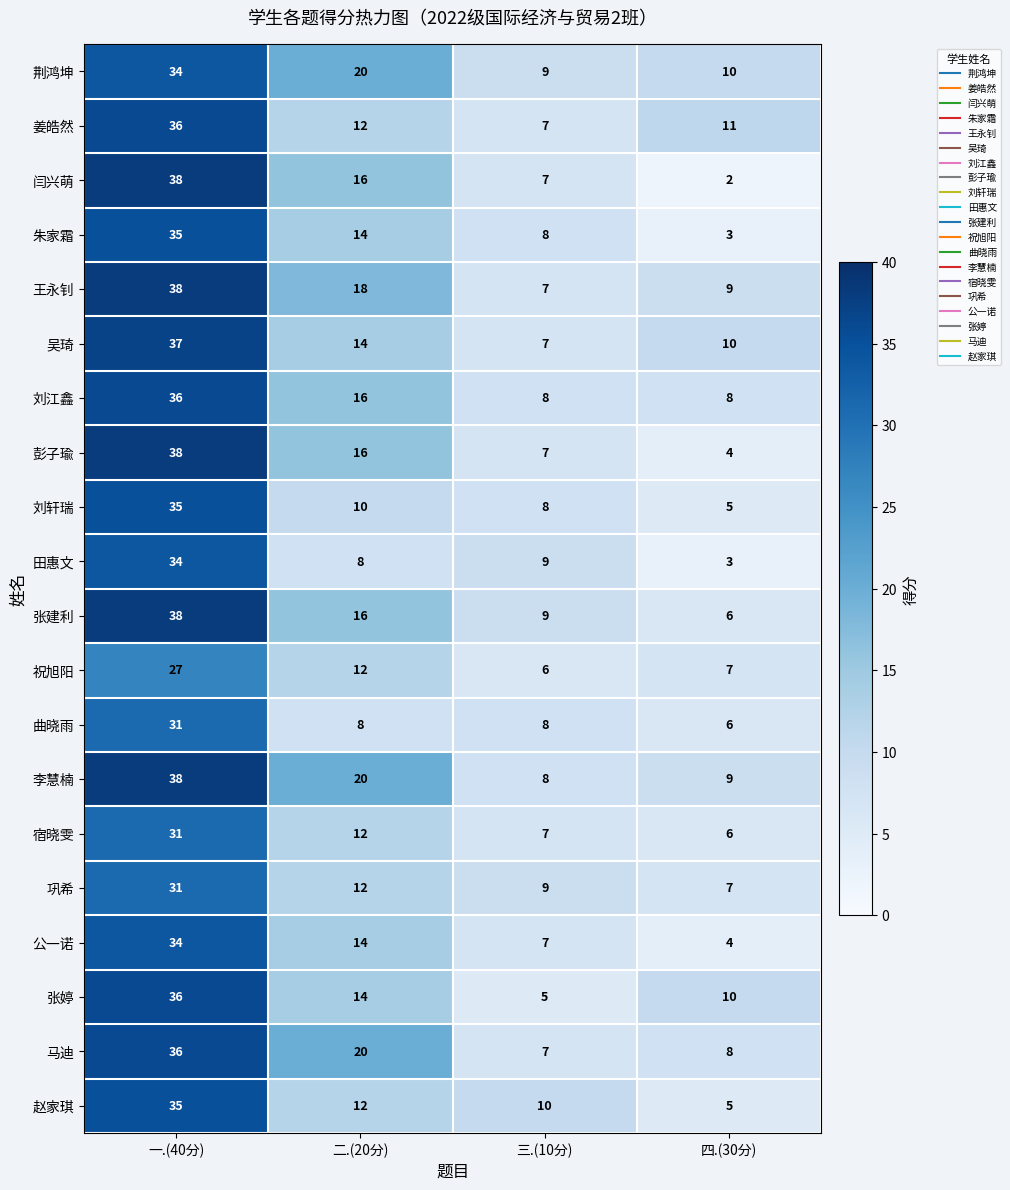

What is the approximate value of 张婷 at 三.(10分)?

5